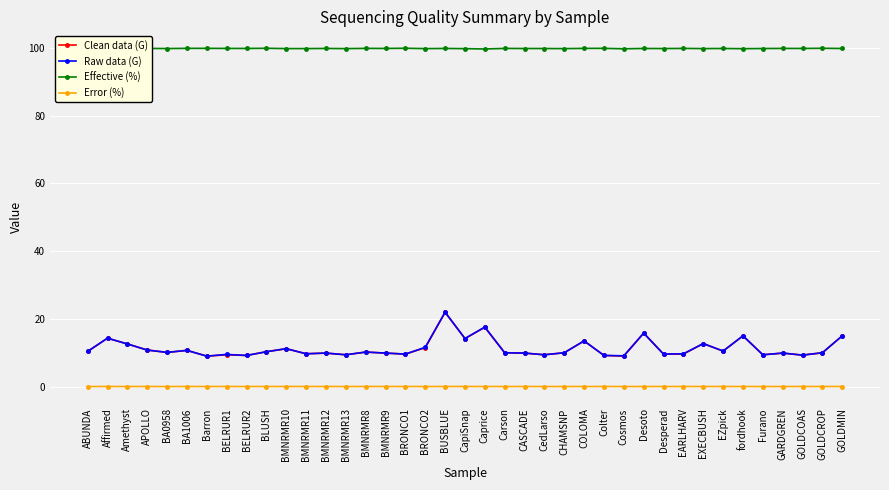

Is it true that Clean data (G) equals 15.0 at fordhook?

True